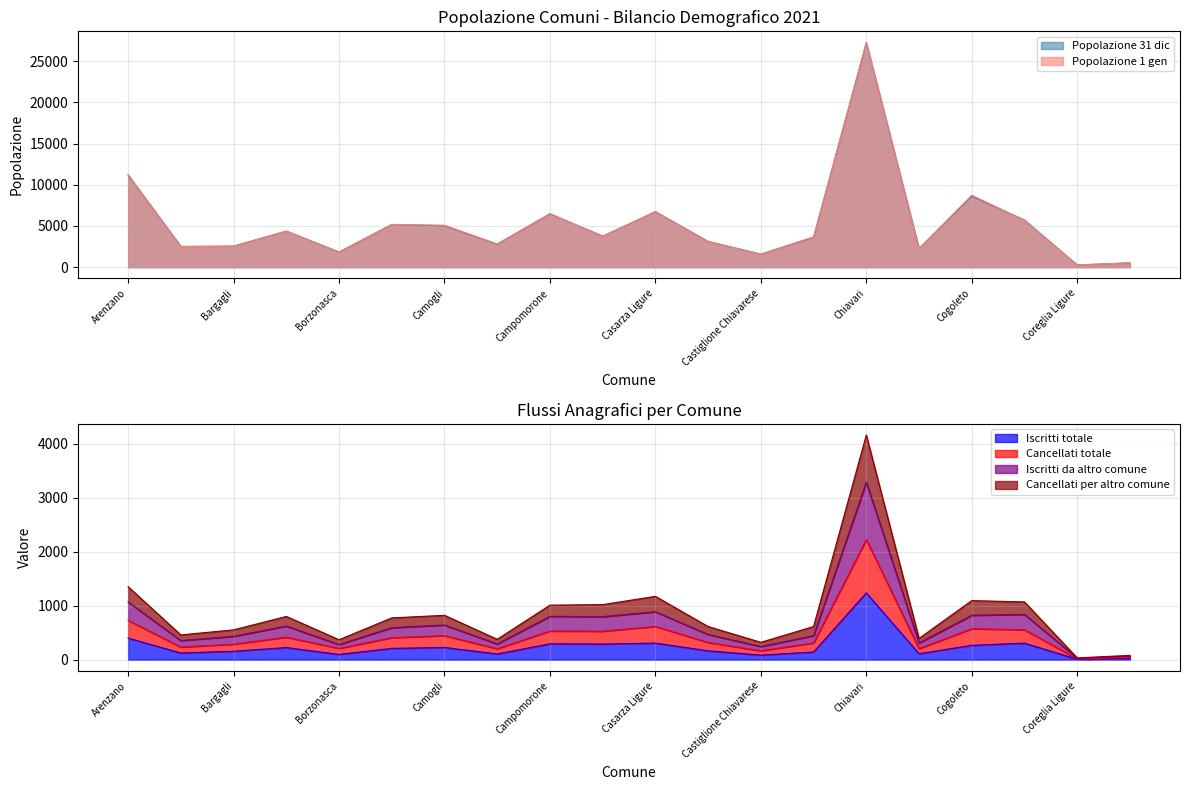

What is the sum of the Popolazione 31 dic values at Bargagli and Campo Ligure?

5348